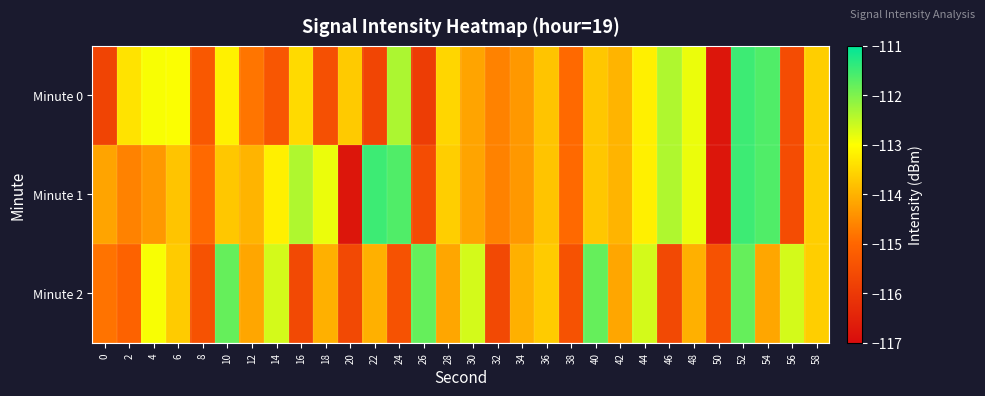

What is the total value across all series at 0?

-344.7